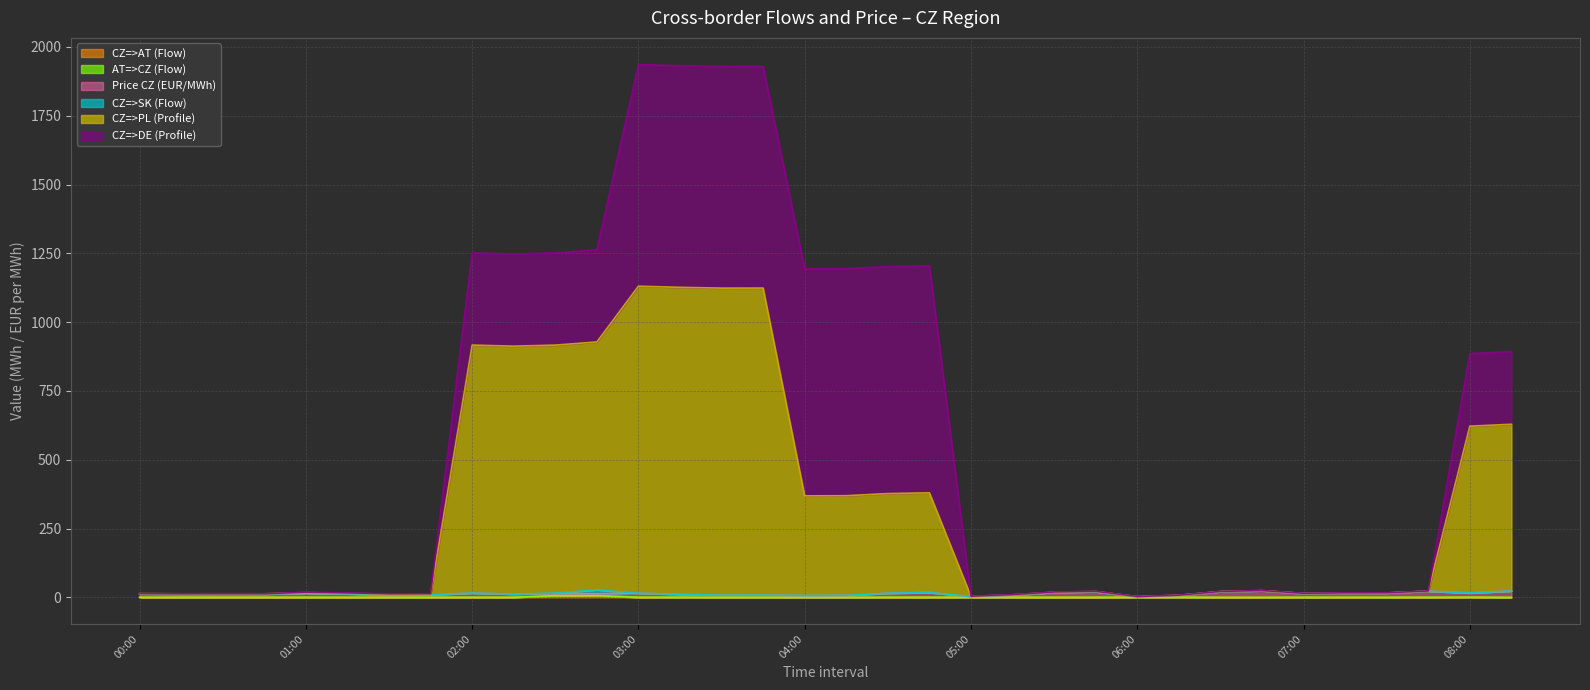

Which series has the largest range (max minus min)?

CZ=>PL (Profile)